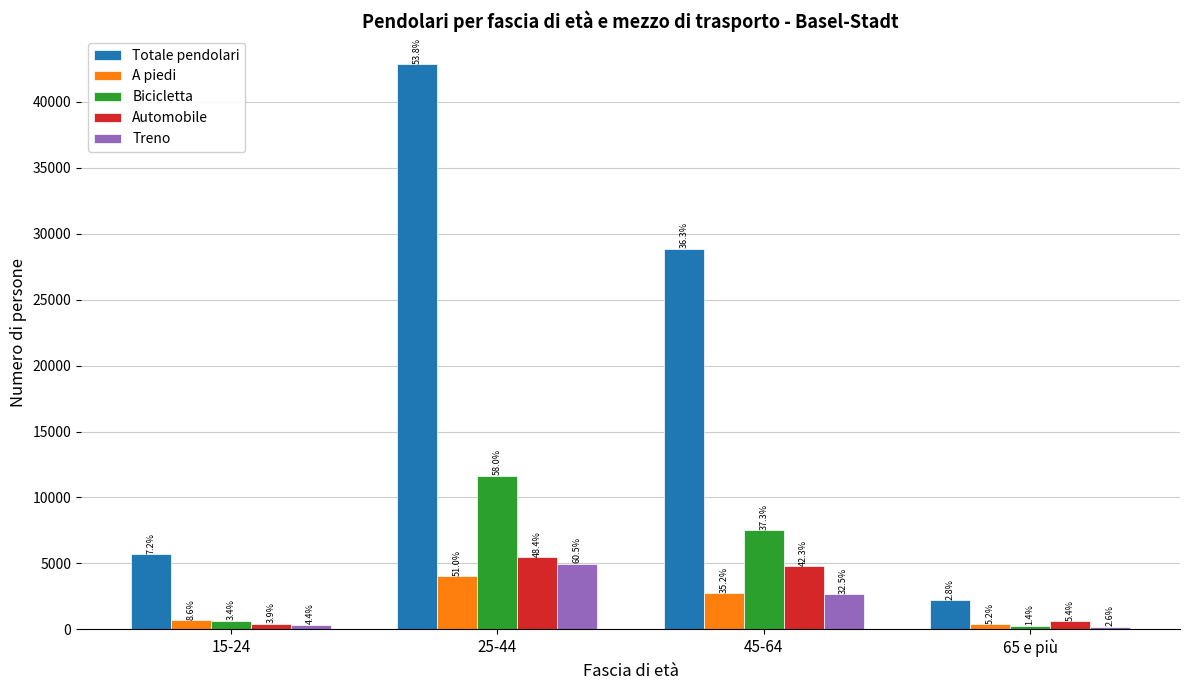

The value of Automobile at 45-64 is 4793.6. True or false?

True